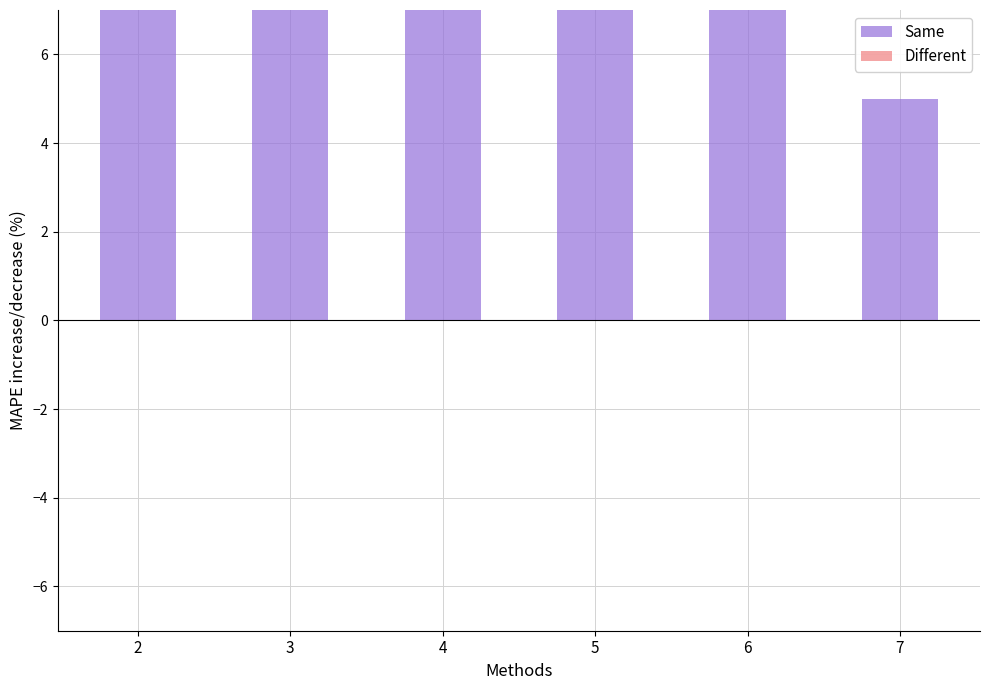

List the series in order of their overall mean, highest first.

Same, Different